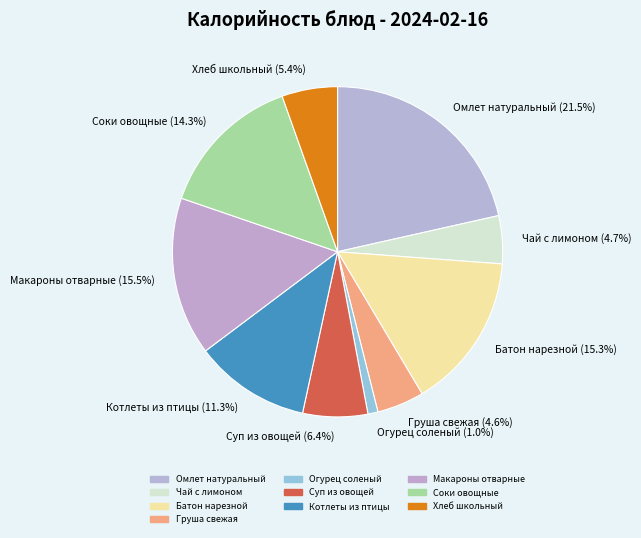

Between Суп из овощей (6.4%) and Чай с лимоном (4.7%), which is larger?

Суп из овощей (6.4%)